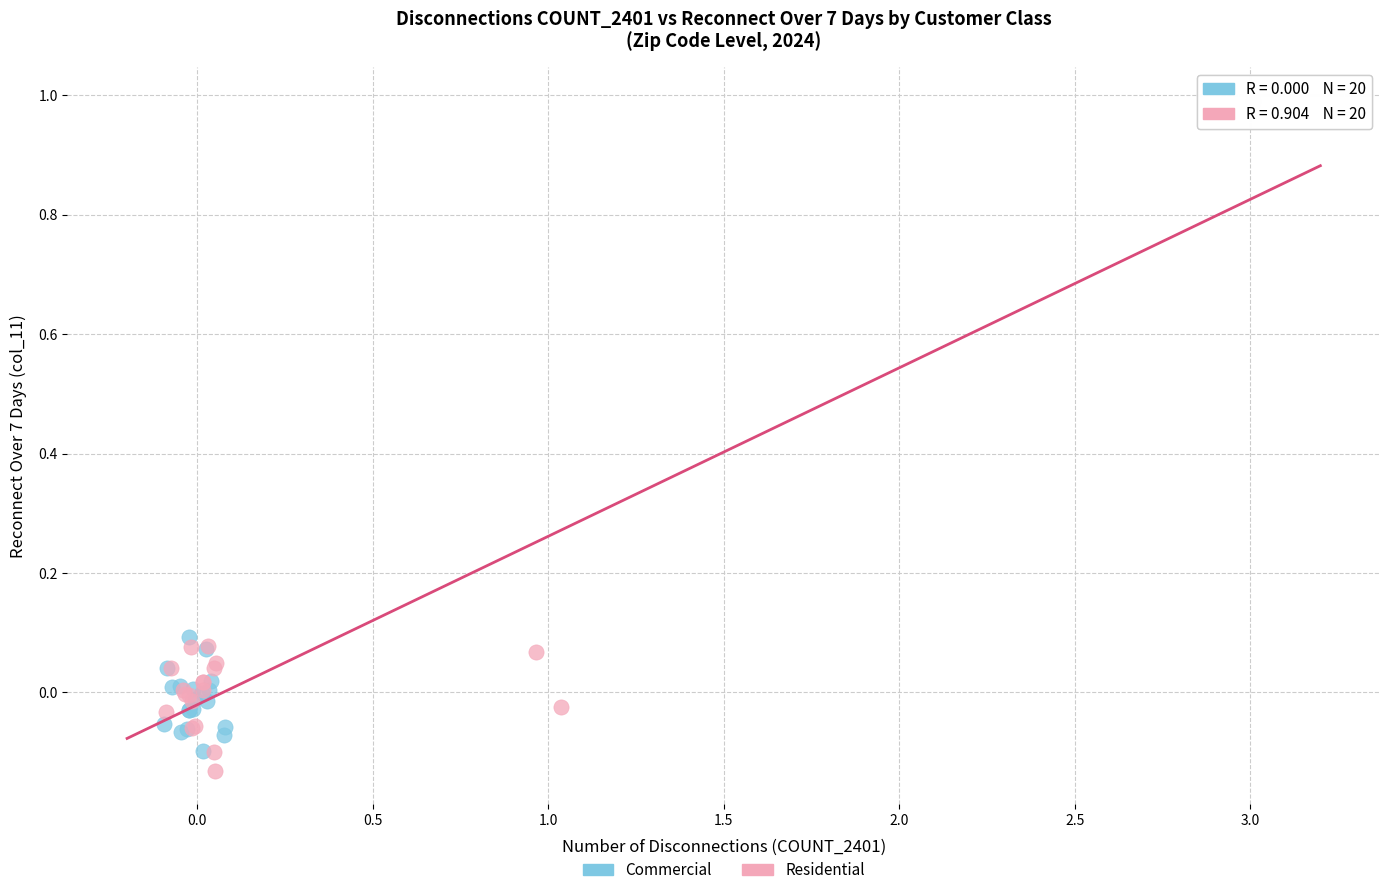

What are all the series names shown in the legend?

Commercial, Residential